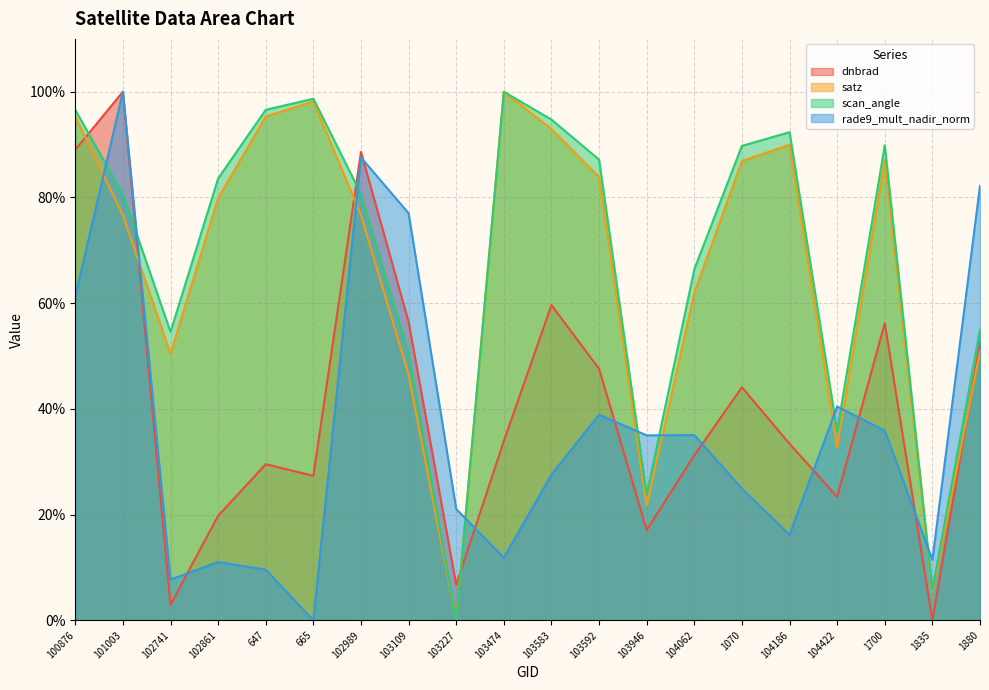

Does the chart have visible grid lines?

Yes